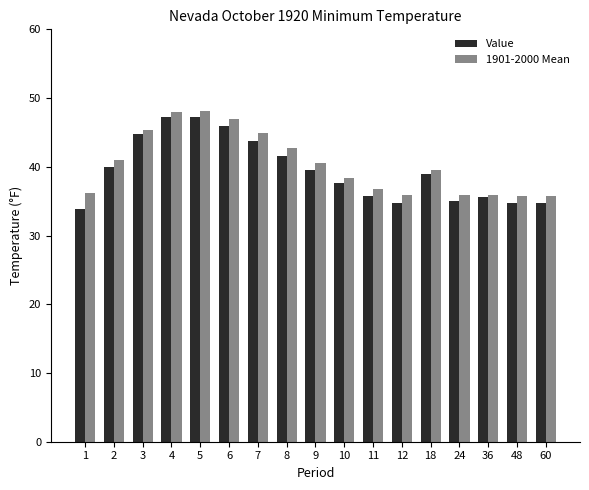

What is the maximum value shown in the chart?

48.1